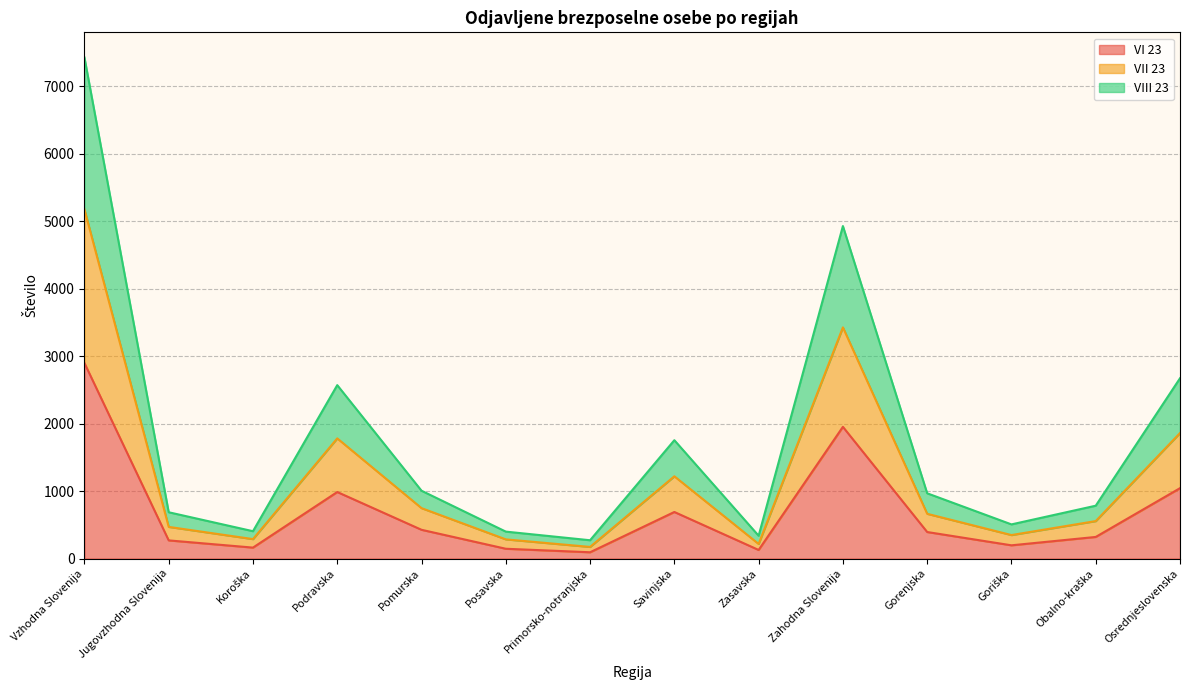

True or false: VII 23 and VIII 23 cross at least once.

False